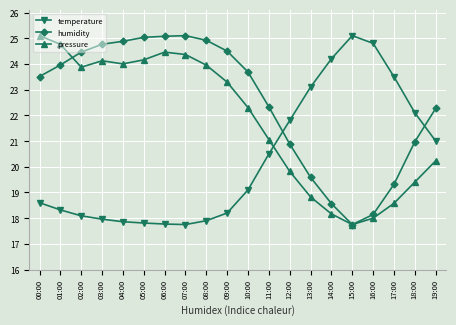

Count the number of categories in the chart.

20